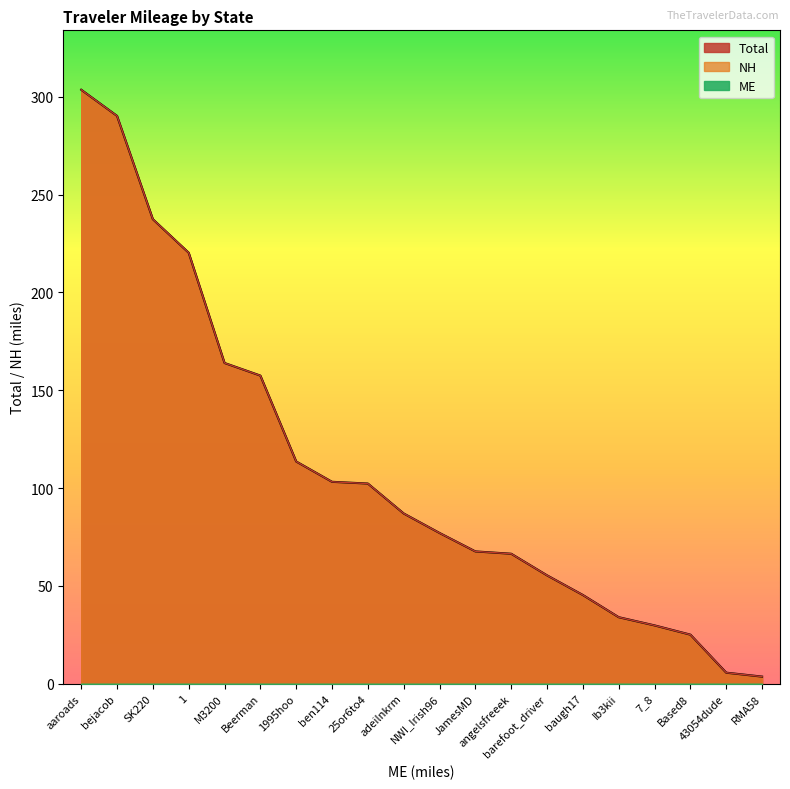

Reading right to left, extract all data points from this chart.

Total: ben114=103.2	bejacob=290.3	baugh17=45.3	barefoot_driver=55.4	angelsfreeek=66.4	adeilnkrm=87.0	aaroads=303.7	SK220=237.5	RMA58=3.6	NWI_Irish96=77.0	M3200=163.9	JamesMD=67.6	Ib3kii=34.0	Beerman=157.5	Based8=25.0	7_8=29.8	43054dude=5.6	25or6to4=102.3	1995hoo=113.6	1=220.3
NH: ben114=103.2	bejacob=290.3	baugh17=45.3	barefoot_driver=55.4	angelsfreeek=66.4	adeilnkrm=87.0	aaroads=303.7	SK220=237.5	RMA58=3.6	NWI_Irish96=77.0	M3200=163.9	JamesMD=67.6	Ib3kii=34.0	Beerman=157.5	Based8=25.0	7_8=29.8	43054dude=5.6	25or6to4=102.3	1995hoo=113.6	1=220.3
ME: ben114=0.0	bejacob=0.0	baugh17=0.0	barefoot_driver=0.0	angelsfreeek=0.0	adeilnkrm=0.0	aaroads=0.0	SK220=0.0	RMA58=0.0	NWI_Irish96=0.0	M3200=0.0	JamesMD=0.0	Ib3kii=0.0	Beerman=0.0	Based8=0.0	7_8=0.0	43054dude=0.0	25or6to4=0.0	1995hoo=0.0	1=0.0